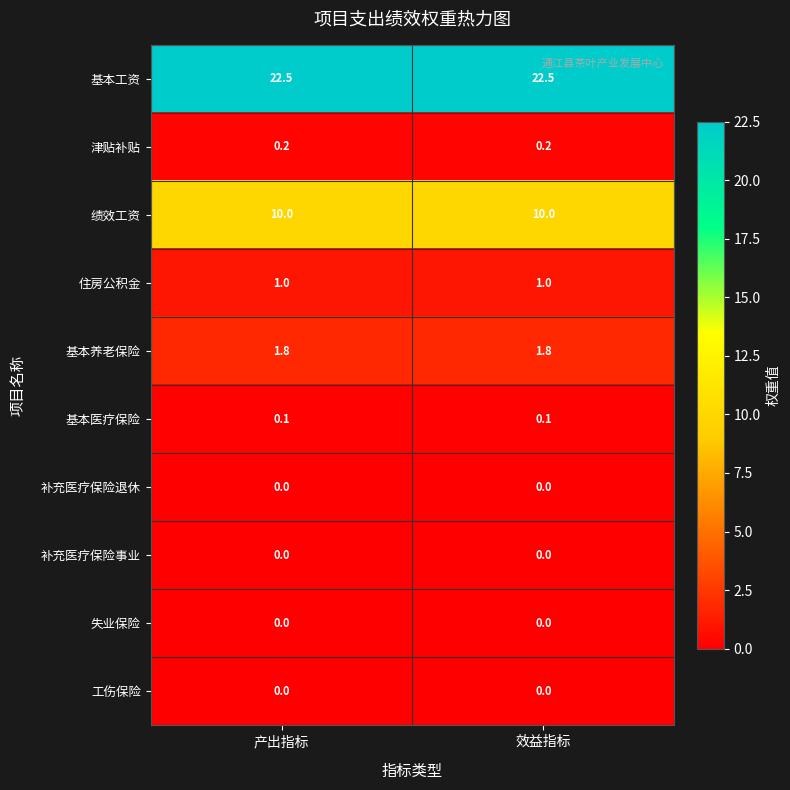

Which series has the largest total across all categories?

基本工资